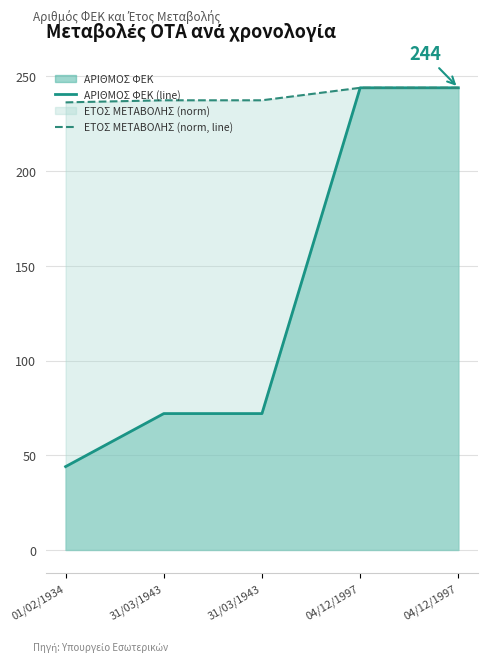

True or false: ΑΡΙΘΜΟΣ ΦΕΚ (line) and ΕΤΟΣ ΜΕΤΑΒΟΛΗΣ (norm, line) cross at least once.

False